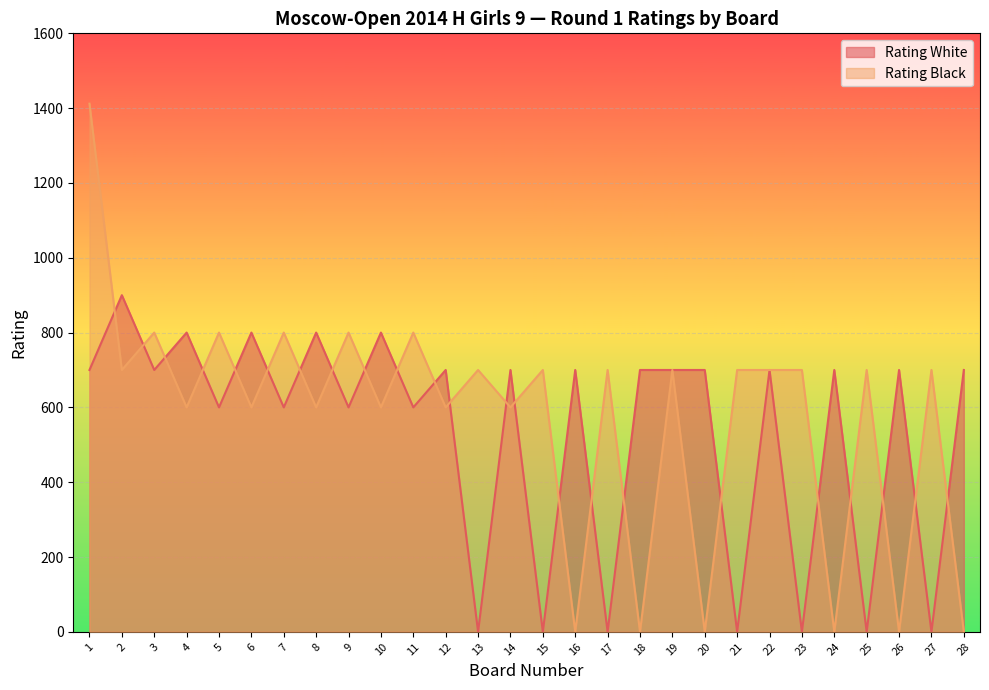

In Rating White, how many points are higher than both neighbors (excluding endpoints)?

11